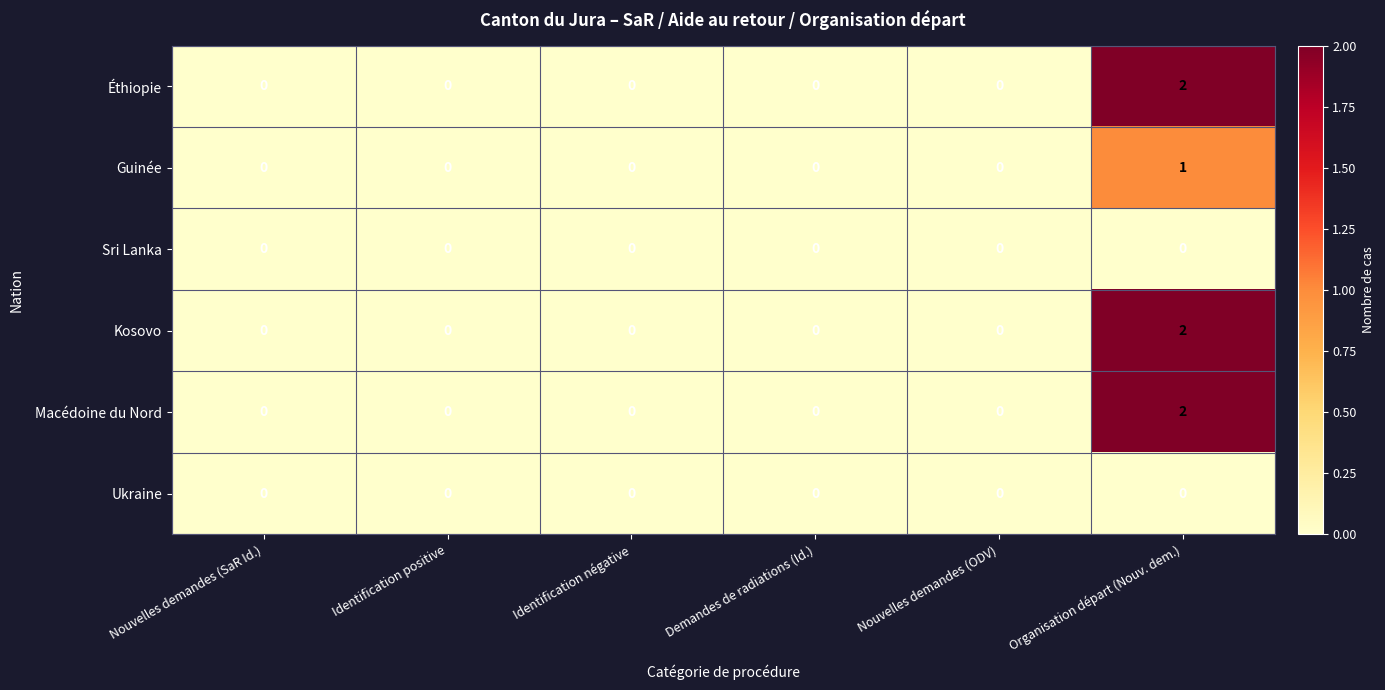

Which category has the highest value in the Guinée series?

Organisation départ (Nouv. dem.)